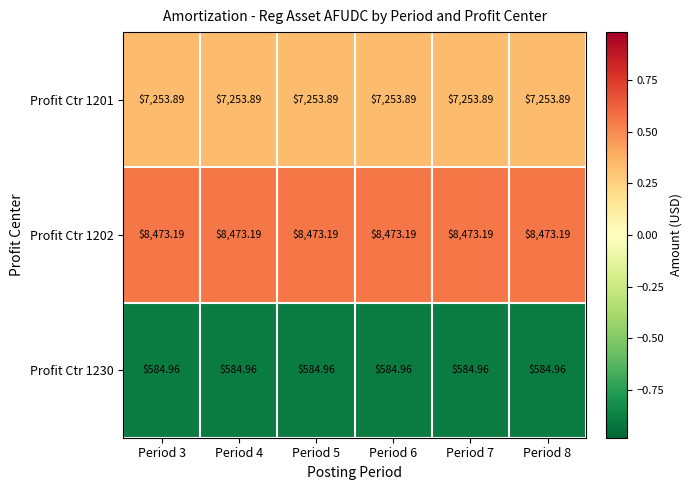

Is the value of Profit Ctr 1201 at Period 5 greater than the value of Profit Ctr 1202 at Period 8?

No